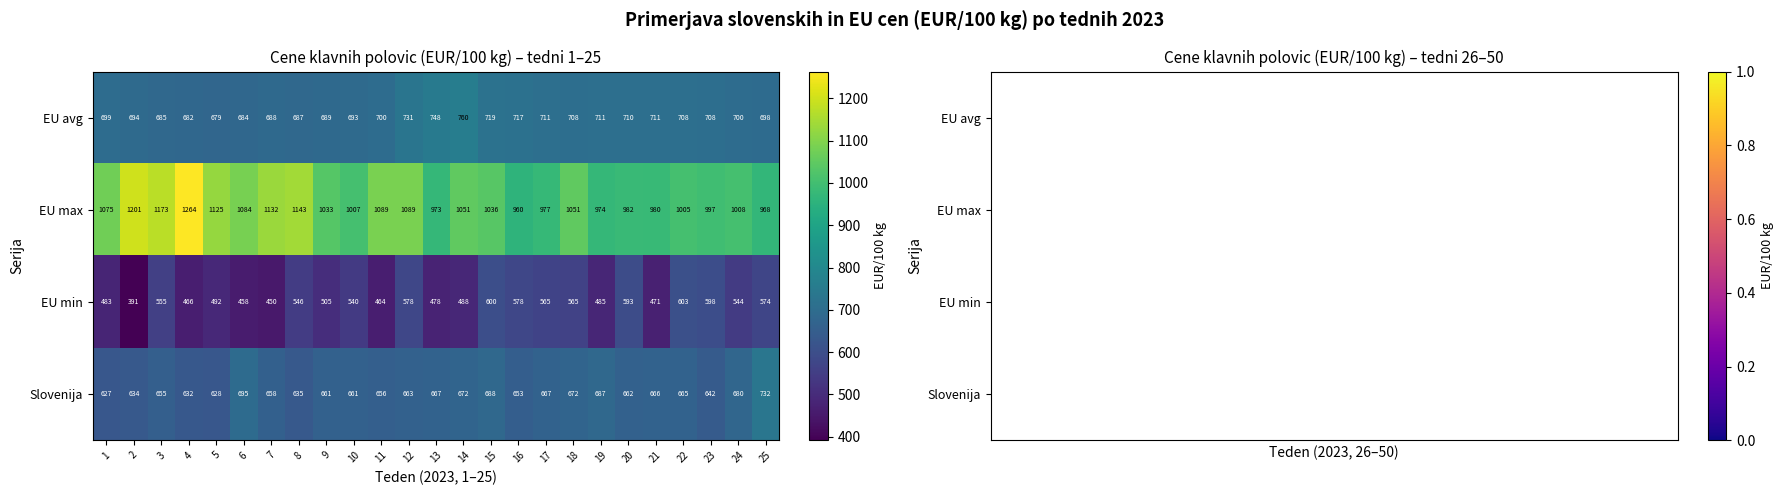

How many data points in EU min are less than 540?

12